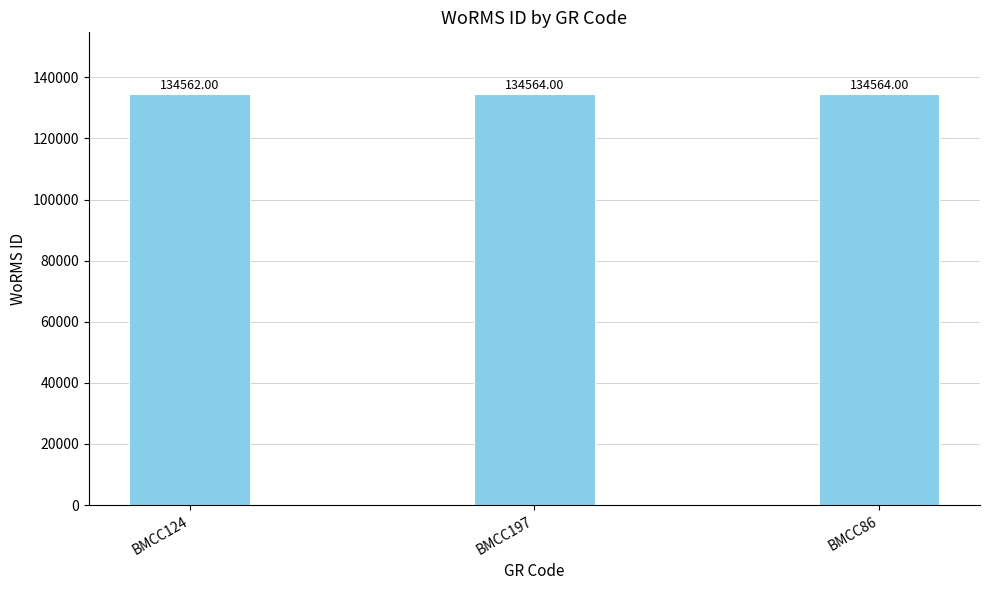

What is the difference between the values at BMCC86 and BMCC124?

2